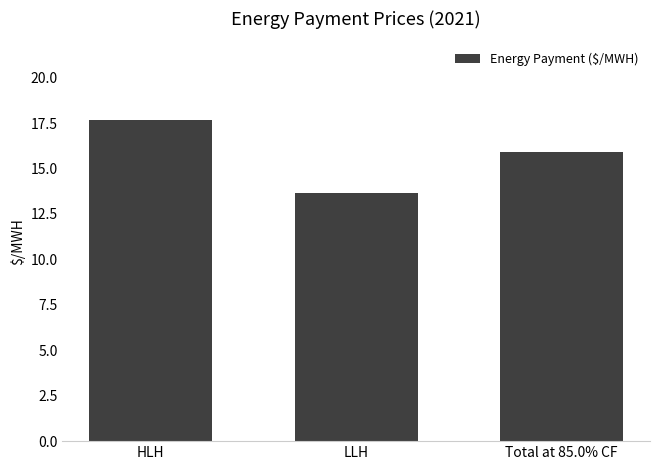

What is the smallest value displayed?

13.6